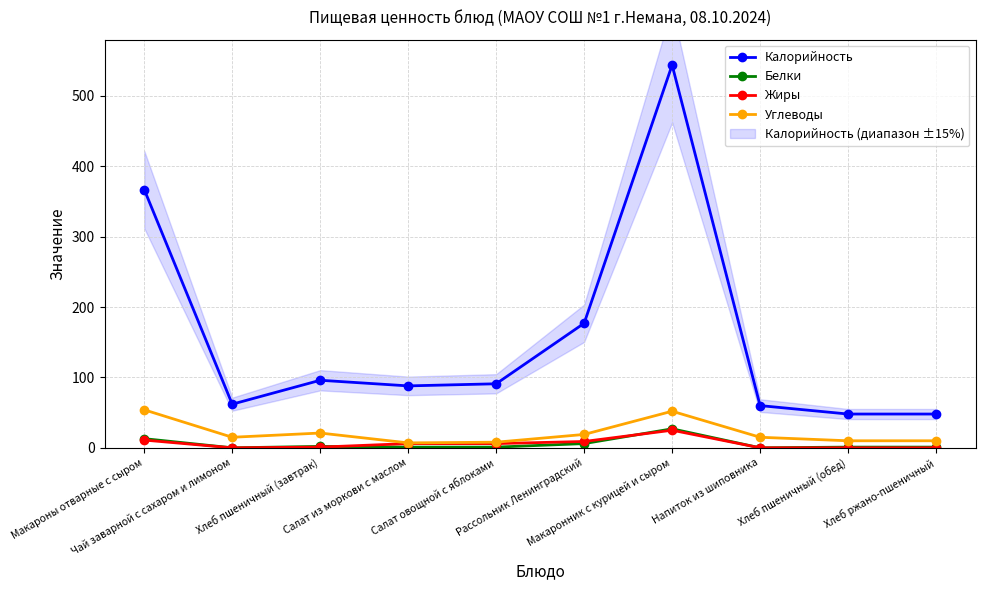

What is the total value across all series at Салат овощной с яблоками?

106